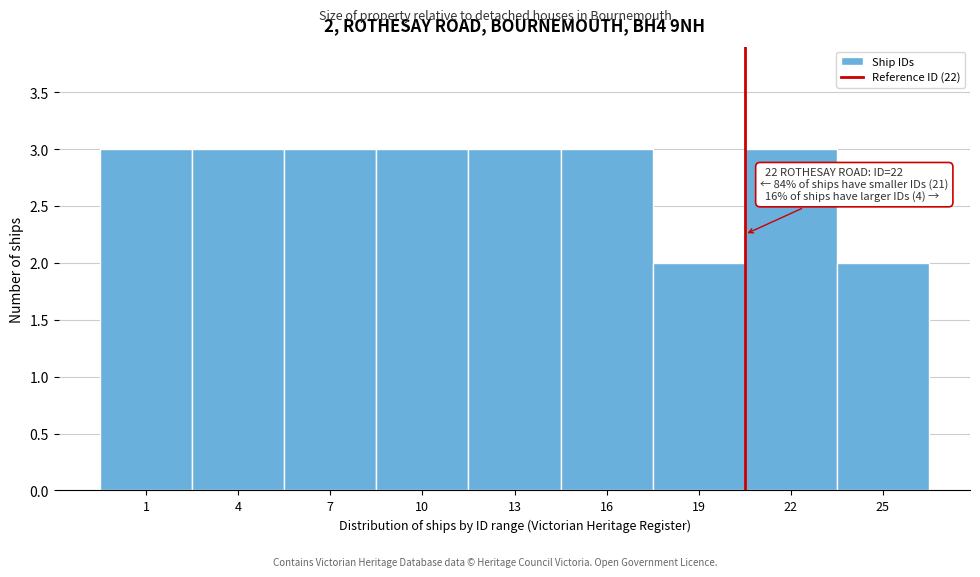

Reading left to right, extract all data points from this chart.

3	3	3	3	3	3	2	3	2